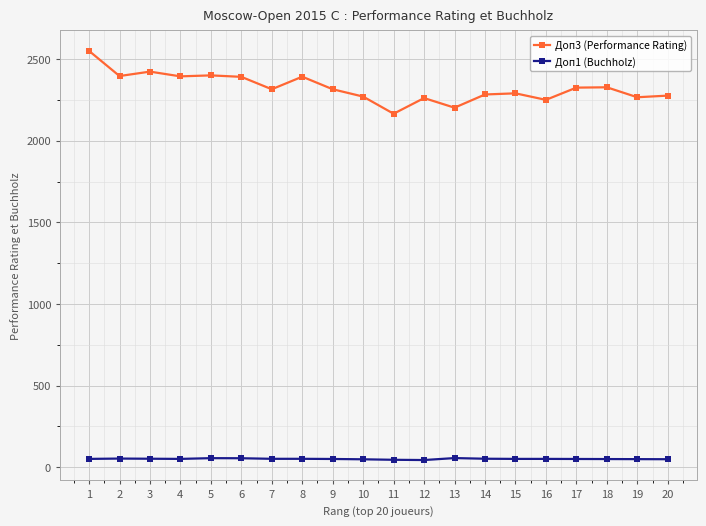

At which category does Доп3 (Performance Rating) reach its first local valley?

2